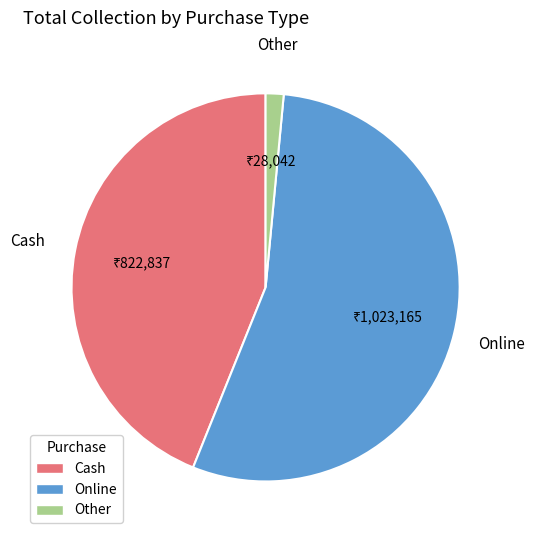

True or false: Cash accounts for 50% of the total.

False